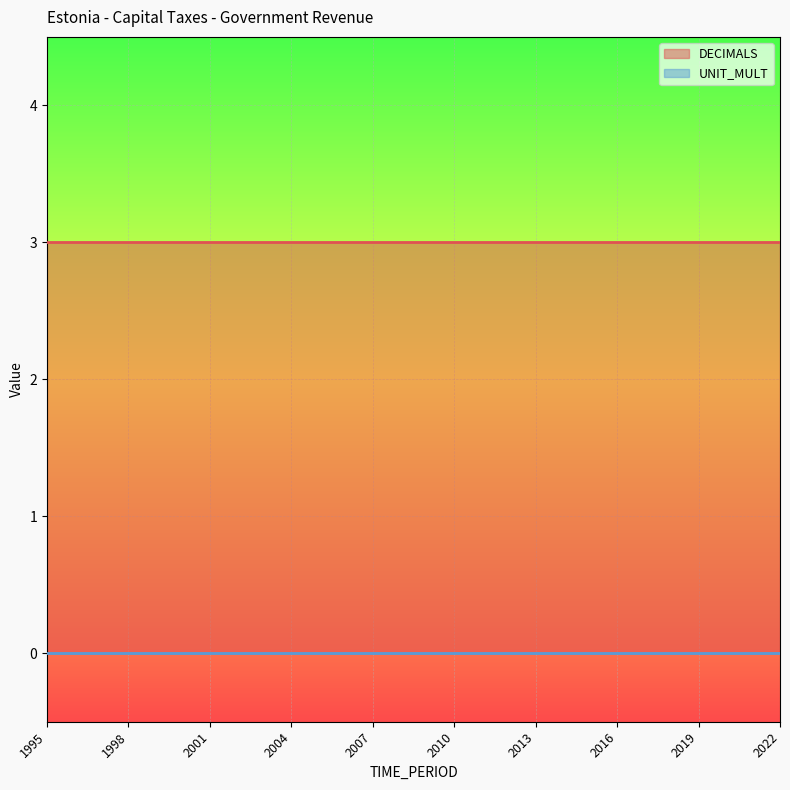

List the labels in order of DECIMALS value, smallest first.

1995, 1996, 1997, 1998, 1999, 2000, 2001, 2002, 2003, 2004, 2005, 2006, 2007, 2008, 2009, 2010, 2011, 2012, 2013, 2014, 2015, 2016, 2017, 2018, 2019, 2020, 2021, 2022